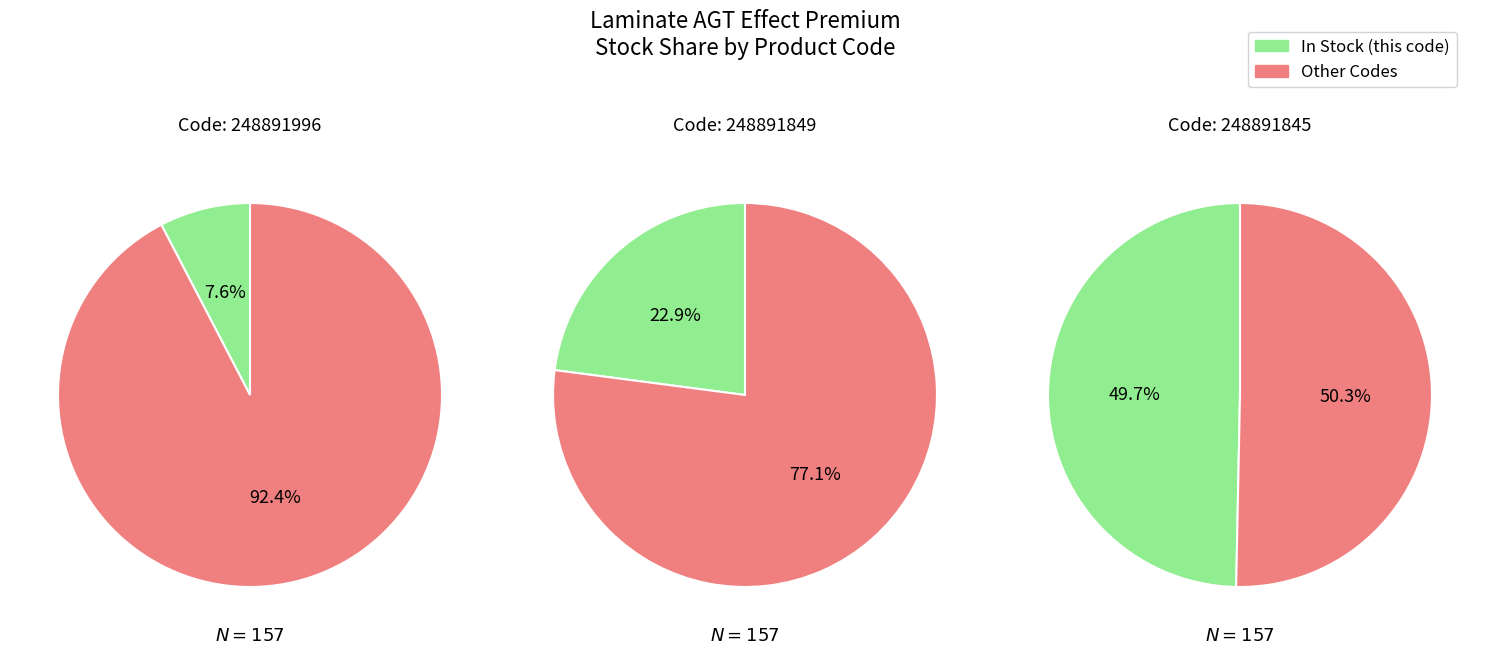

Does 248891845 account for over 50% of the chart?

No